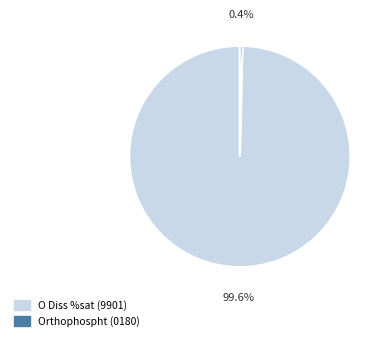

How many segments does this pie chart have?

2